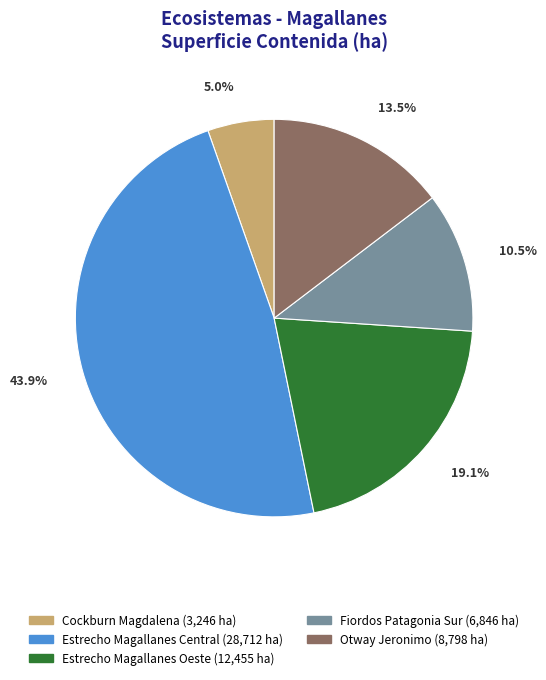

What percentage do Fiordos de la Patagonia Sur - Magallanes and Cockburn Magdalena - Magallanes together represent?

16.8%